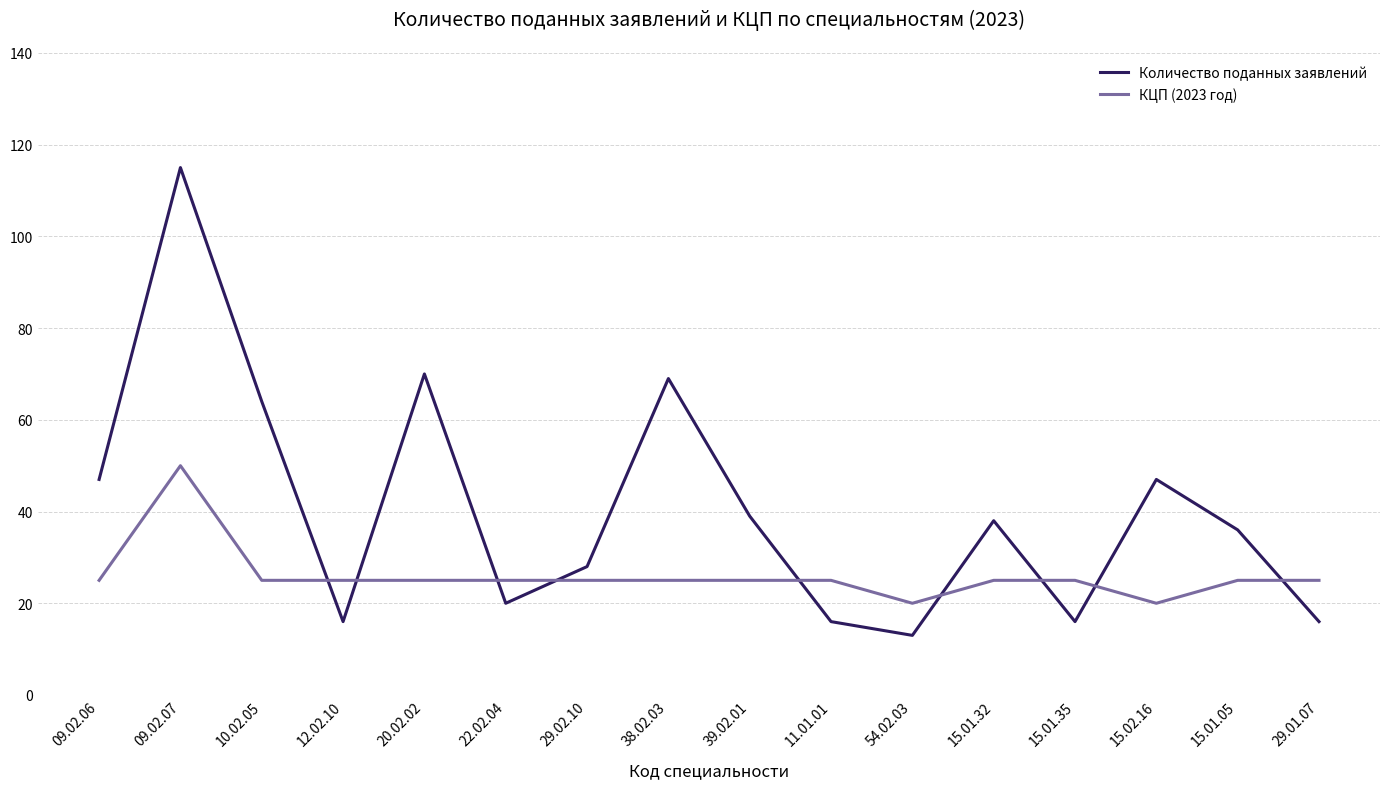

True or false: Количество поданных заявлений and КЦП (2023 год) intersect in this chart.

True